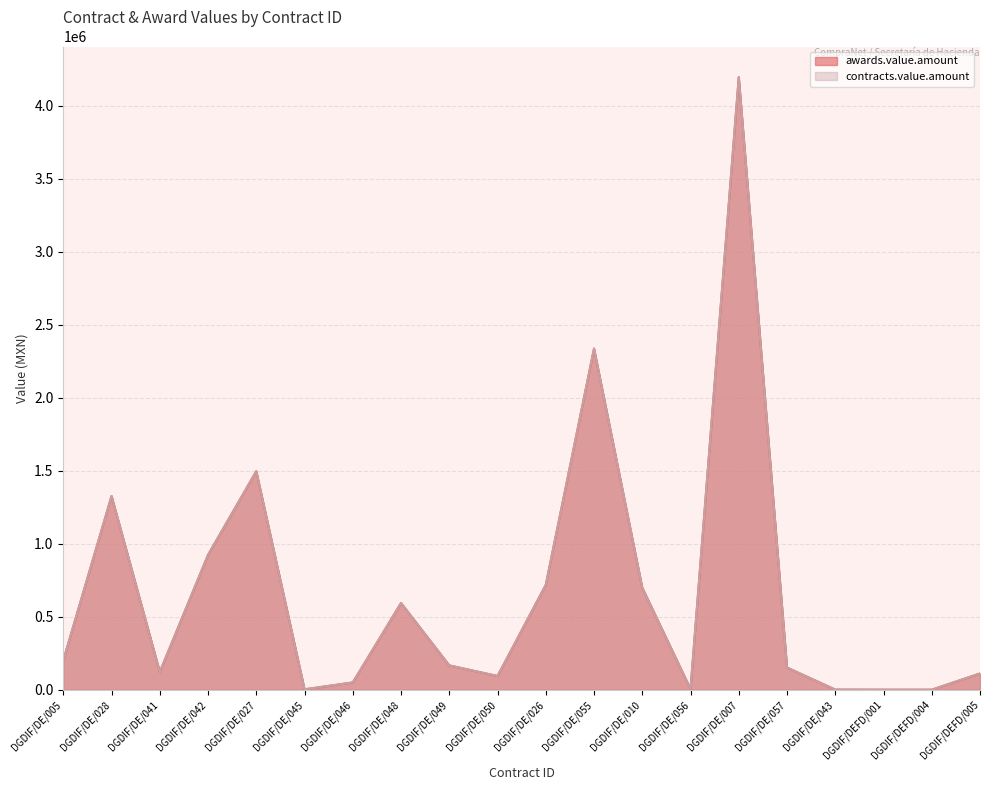

Reading left to right, list all the values displayed in this chart.

awards.value.amount: DGDIF/DE/005=201540.0	DGDIF/DE/028=1327101.4	DGDIF/DE/041=122265.0	DGDIF/DE/042=924006.9	DGDIF/DE/027=1496749.9	DGDIF/DE/045=2920.2	DGDIF/DE/046=50173.4	DGDIF/DE/048=594171.0	DGDIF/DE/049=166811.0	DGDIF/DE/050=94217.5	DGDIF/DE/026=718378.8	DGDIF/DE/055=2336765.0	DGDIF/DE/010=698912.0	DGDIF/DE/056=5400.0	DGDIF/DE/007=4195645.0	DGDIF/DE/057=152288.0	DGDIF/DE/043=981.0	DGDIF/DEFD/001=405.0	DGDIF/DEFD/004=356.0	DGDIF/DEFD/005=111537.0
contracts.value.amount: DGDIF/DE/005=201540.0	DGDIF/DE/028=1327101.4	DGDIF/DE/041=122265.0	DGDIF/DE/042=924006.9	DGDIF/DE/027=1496749.9	DGDIF/DE/045=2920.2	DGDIF/DE/046=50173.4	DGDIF/DE/048=594171.0	DGDIF/DE/049=166811.0	DGDIF/DE/050=94217.5	DGDIF/DE/026=718378.8	DGDIF/DE/055=2336765.0	DGDIF/DE/010=698912.0	DGDIF/DE/056=5400.0	DGDIF/DE/007=4195645.0	DGDIF/DE/057=152288.0	DGDIF/DE/043=981.0	DGDIF/DEFD/001=405.0	DGDIF/DEFD/004=356.0	DGDIF/DEFD/005=111537.0